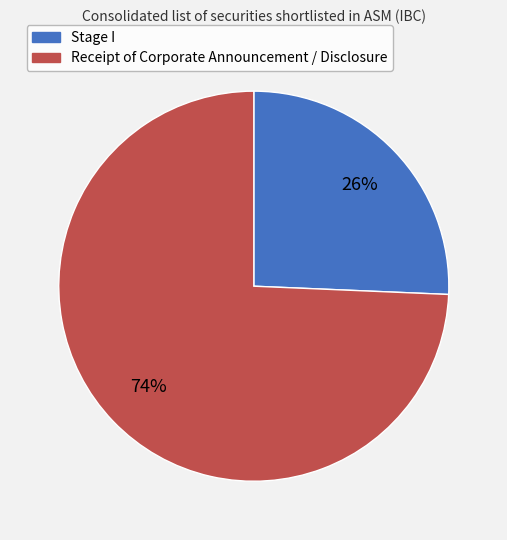

Is there a majority slice in this chart?

Yes